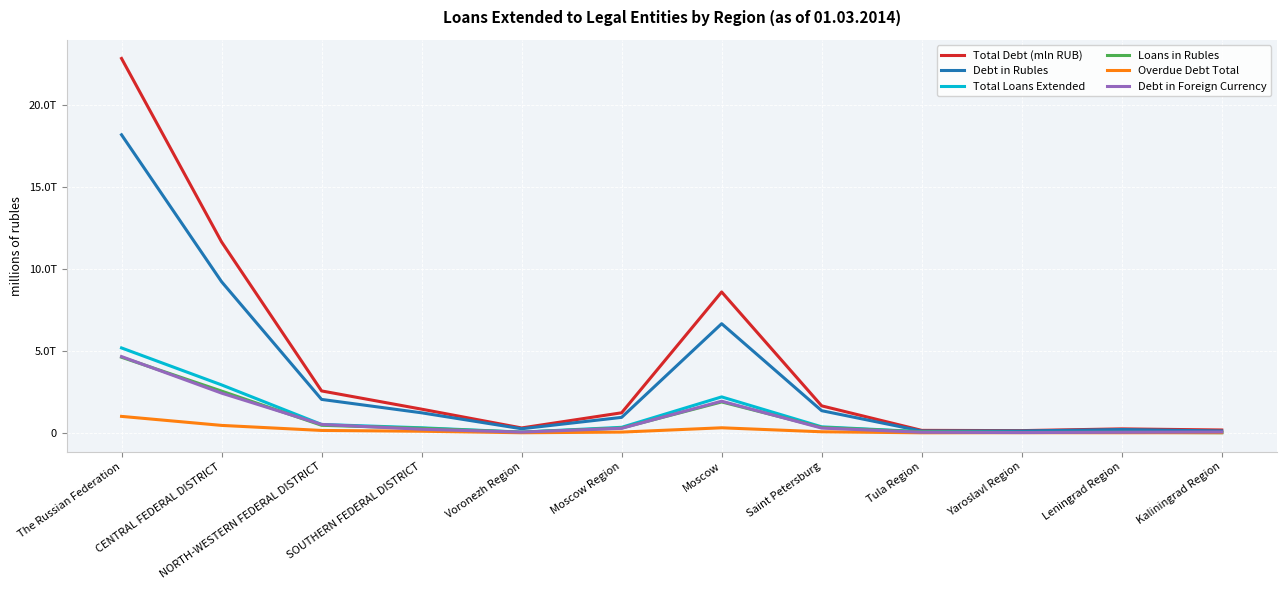

How many values in the Total Loans Extended series are below 341340?

6